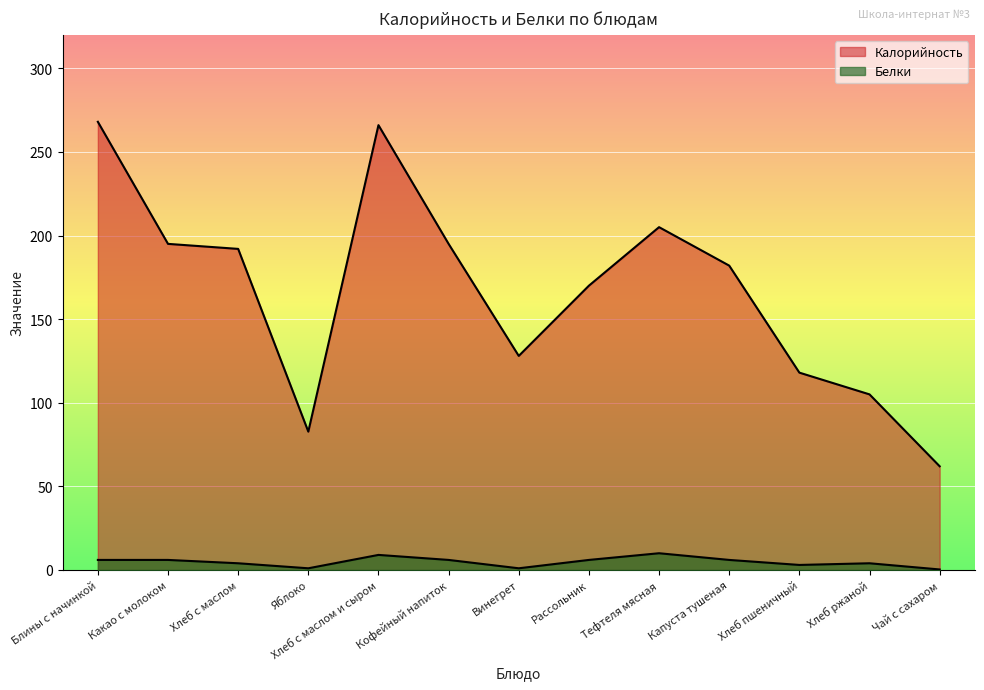

What are all the series names shown in the legend?

Калорийность, Белки